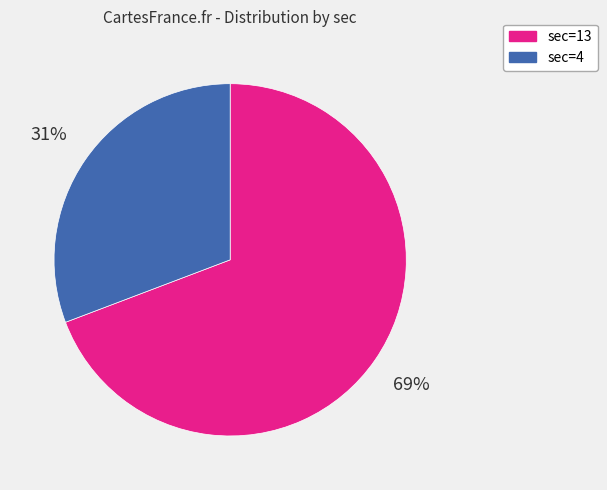

To the nearest percent, what percentage of the pie is sec=4?

31%